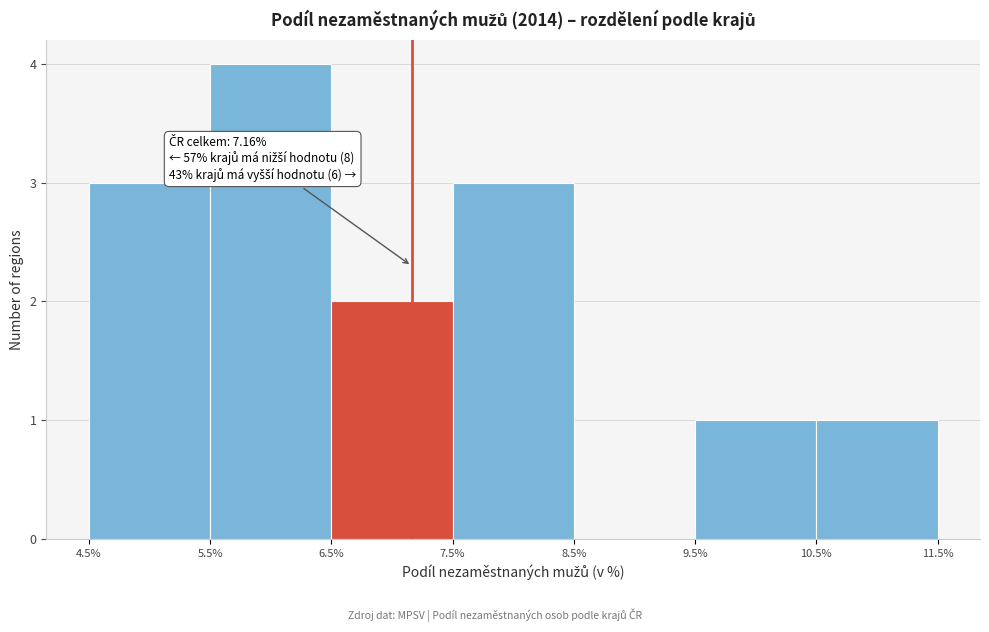

Over which range of the x-axis is the bar tallest?

5.5% to 6.5%